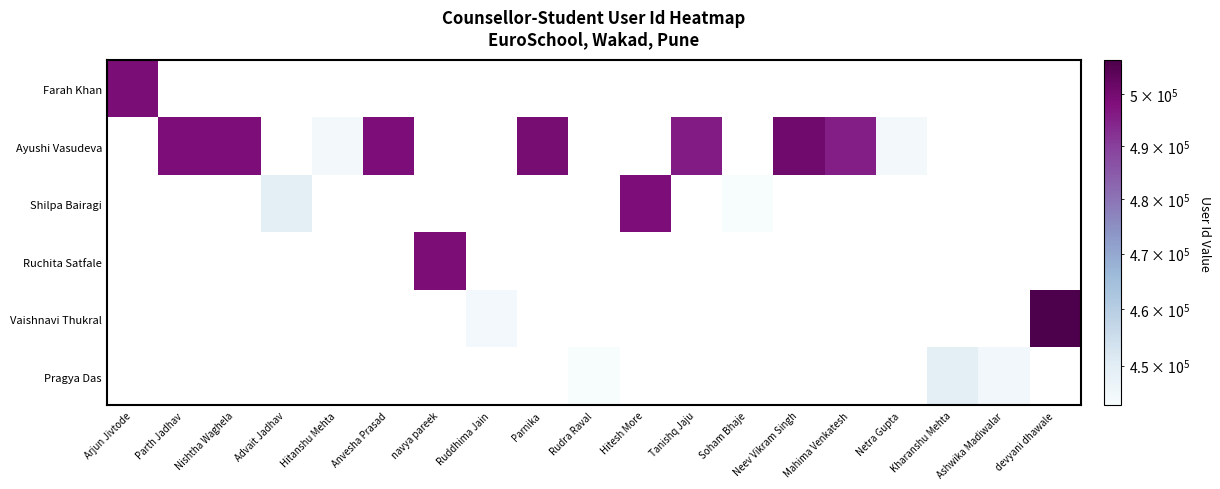

True or false: Shilpa Bairagi has a value of 219206.5 at Hitesh More.

False